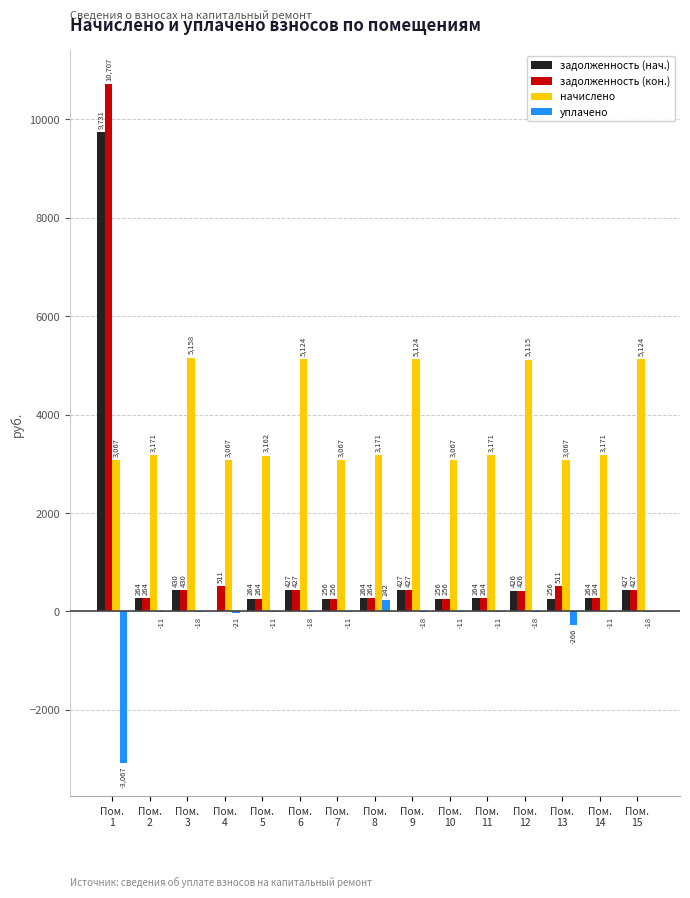

What is the maximum value for начислено?

5158.1